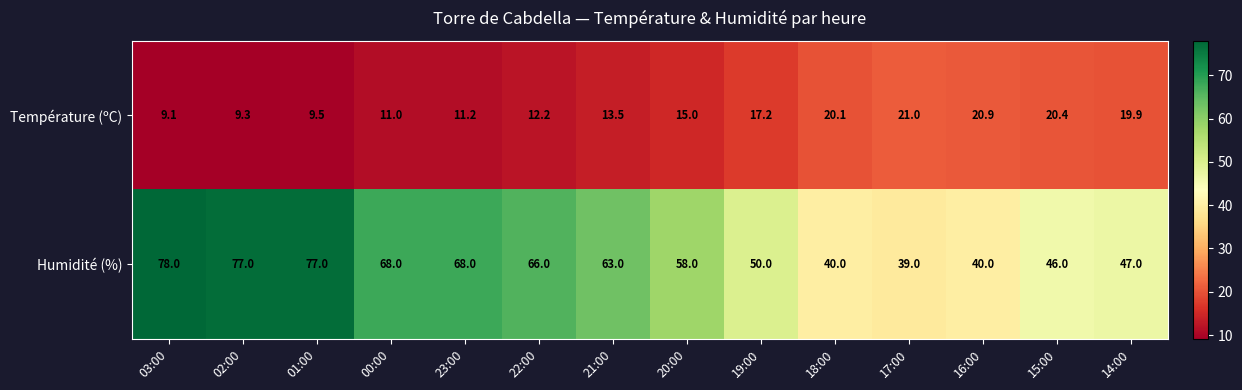

What is the sum of the Température (ºC) values at 17:00 and 16:00?

41.9